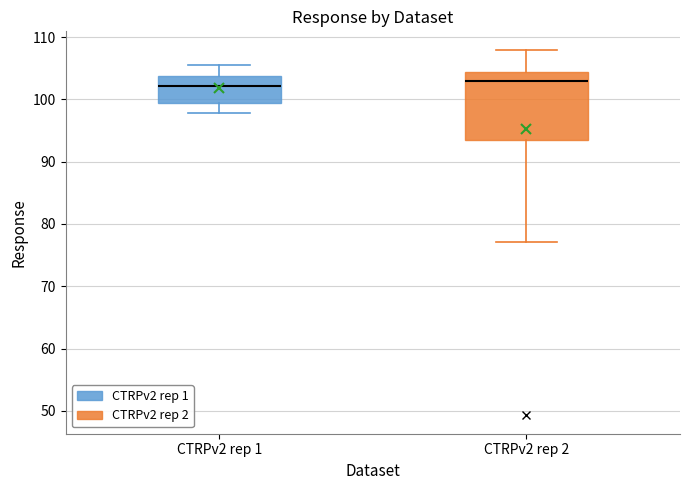

Reading left to right, read every box against the y-axis: the position of its median line, the range the box covers, and the ends of its whiskers. The values are not printed on the chart, so give them approximately, as read against the axis.

CTRPv2 rep 1: median 102, box 99 to 104, whiskers 98 to 106
CTRPv2 rep 2: median 103, box 93 to 104, whiskers 77 to 108